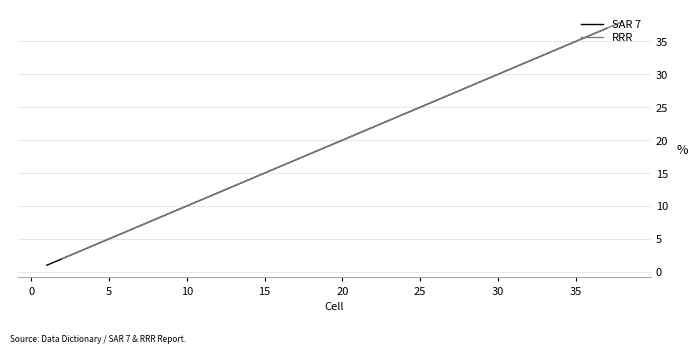

True or false: RRR and SAR 7 cross at least once.

False